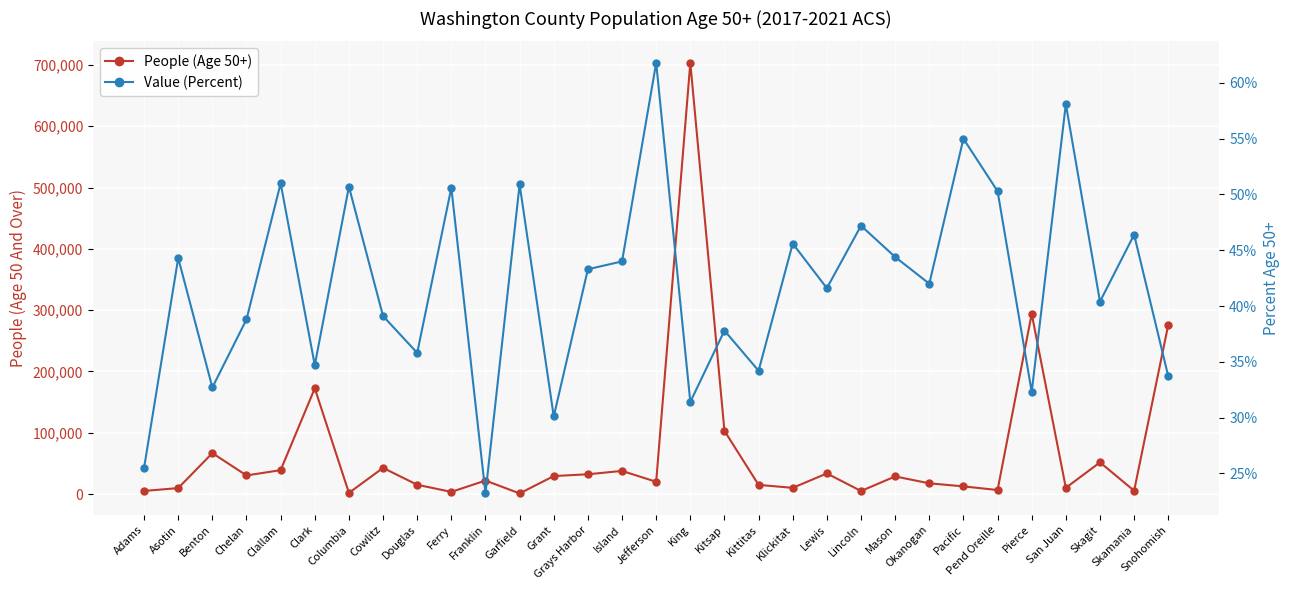

What is the value of the Value (Percent) point at the 2nd from the left?

44.3